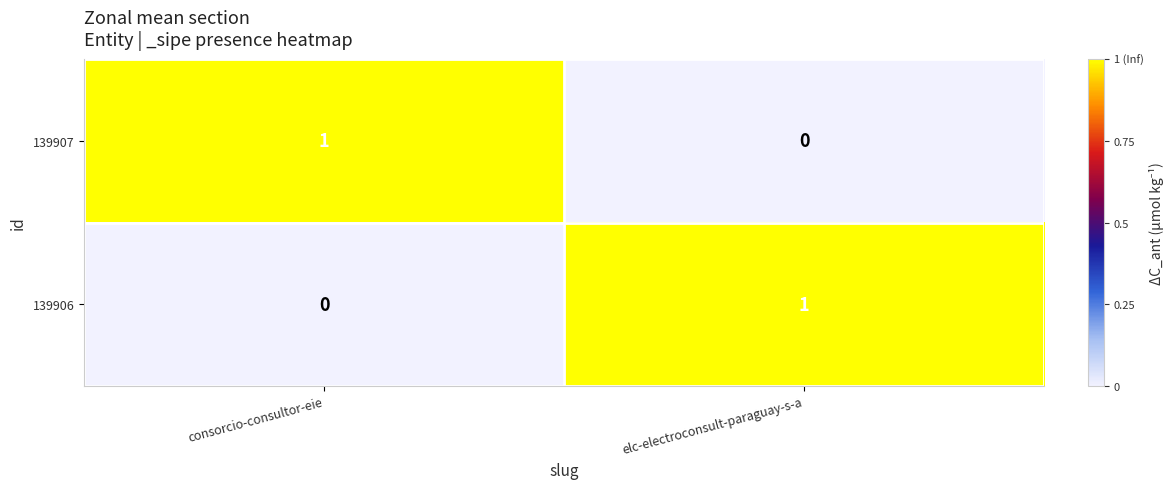

Is it true that 139907 equals 1 at elc-electroconsult-paraguay-s-a?

False